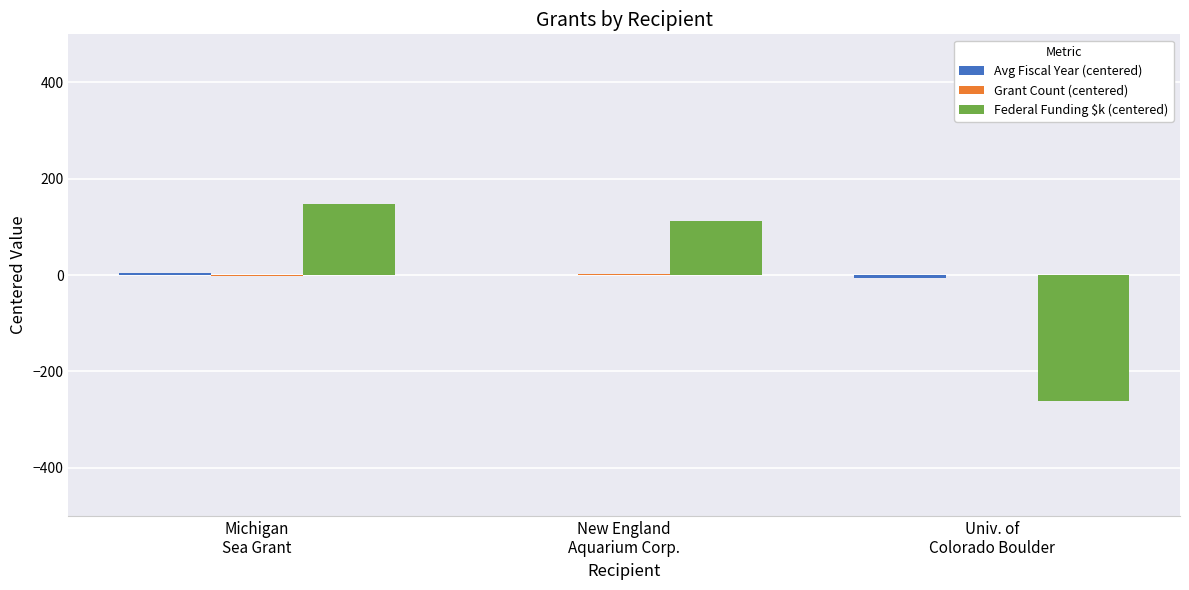

Count the number of categories in the chart.

3